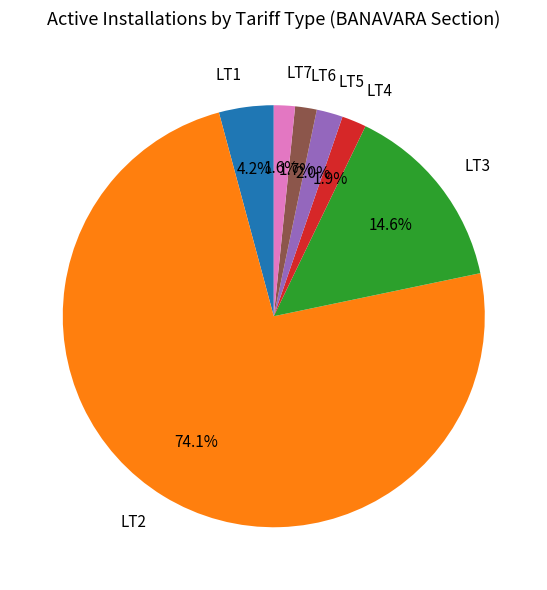

Between LT2 and LT7, which is larger?

LT2